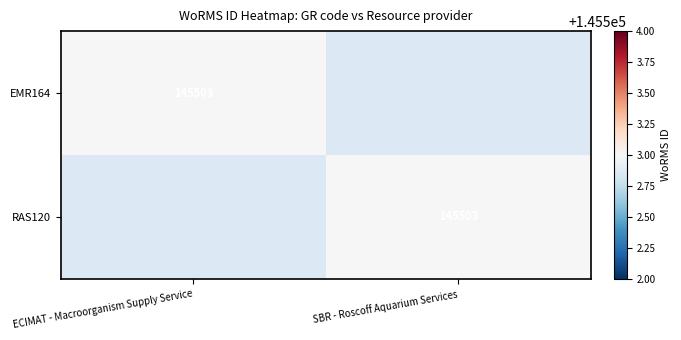

The value of RAS120 at SBR - Roscoff Aquarium Services is 145503. True or false?

True